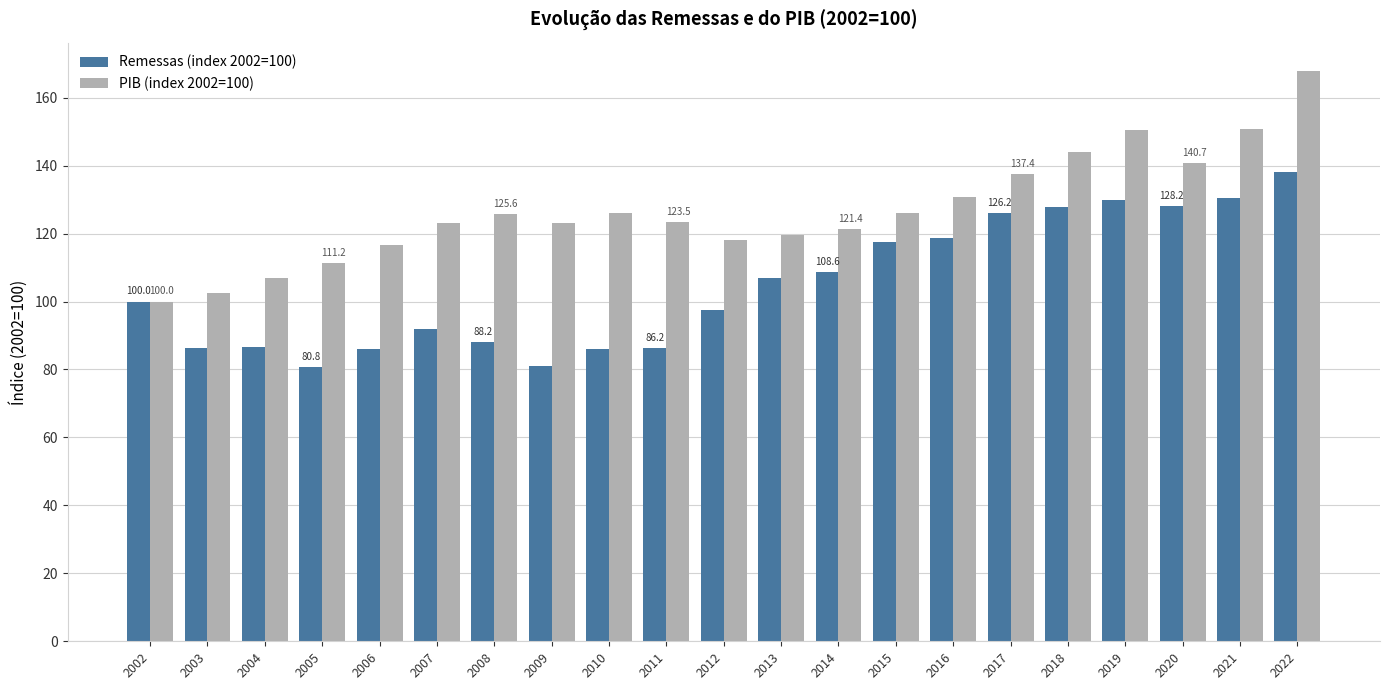

How many values in the Remessas (index 2002=100) series are below 100?

10